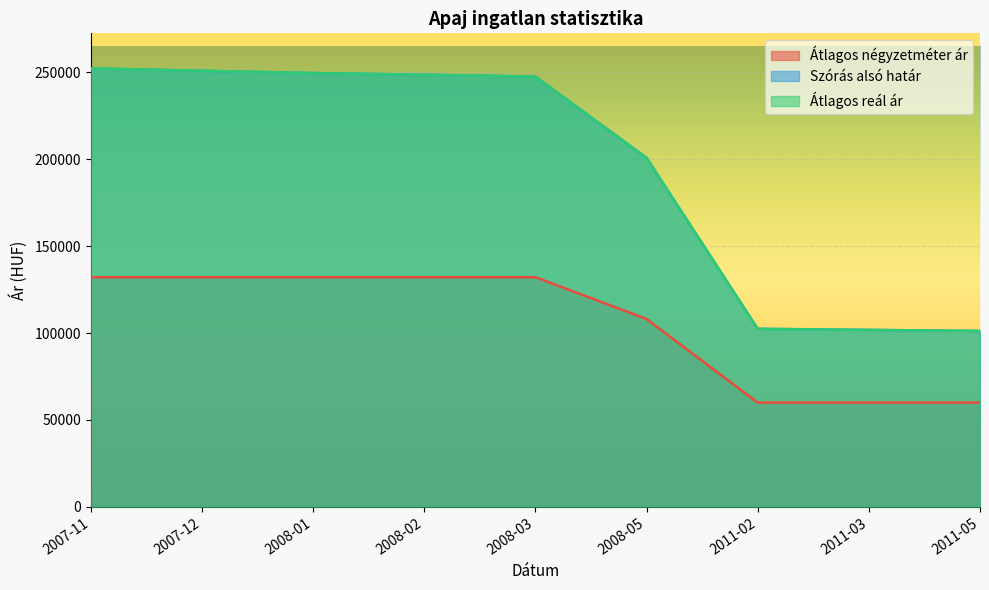

Rank the series by their maximum value, from lowest to highest.

Átlagos négyzetméter ár, Szórás alsó határ, Átlagos reál ár